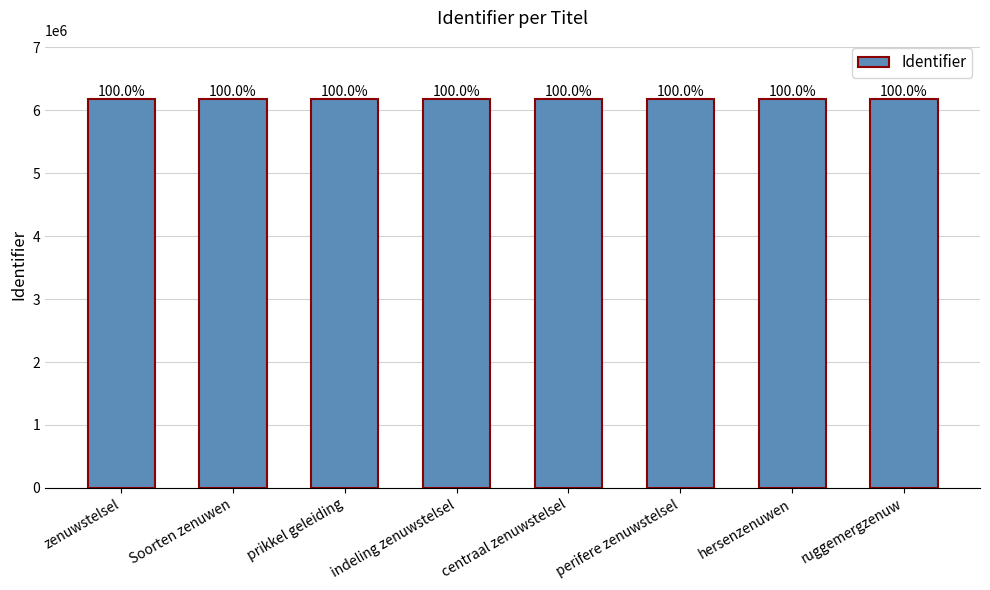

At which label is the value closest to 6181033?

indeling zenuwstelsel